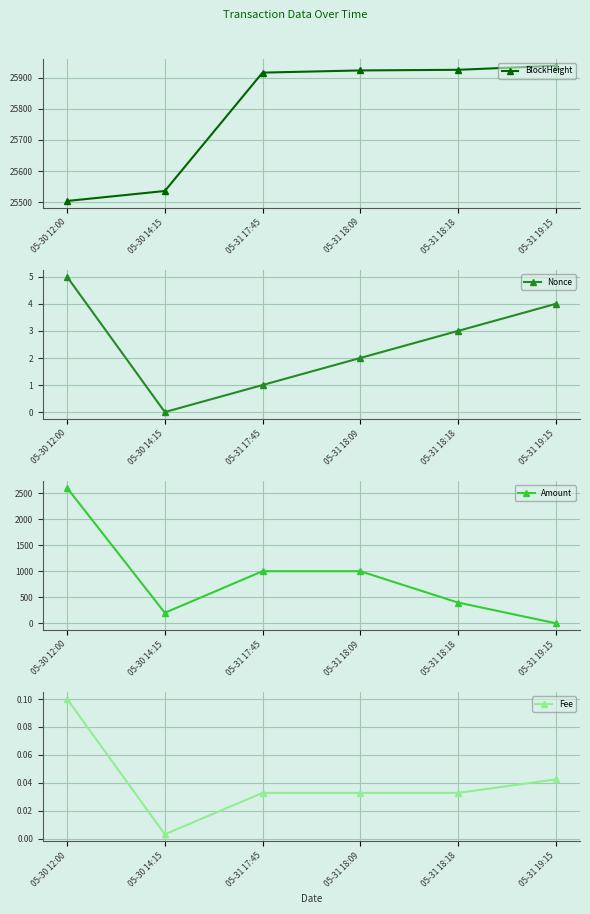

Rank the series at 05-31 17:45 from highest to lowest value.

BlockHeight, Amount, Nonce, Fee